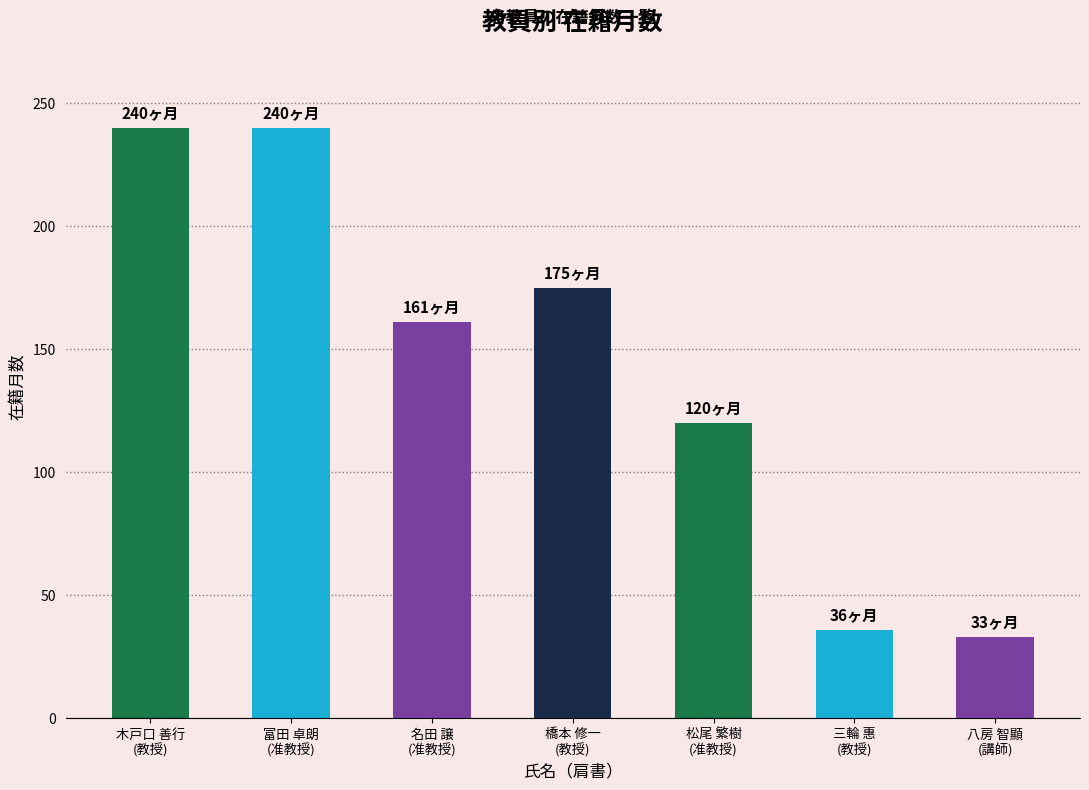

How many bars are there in total?

7